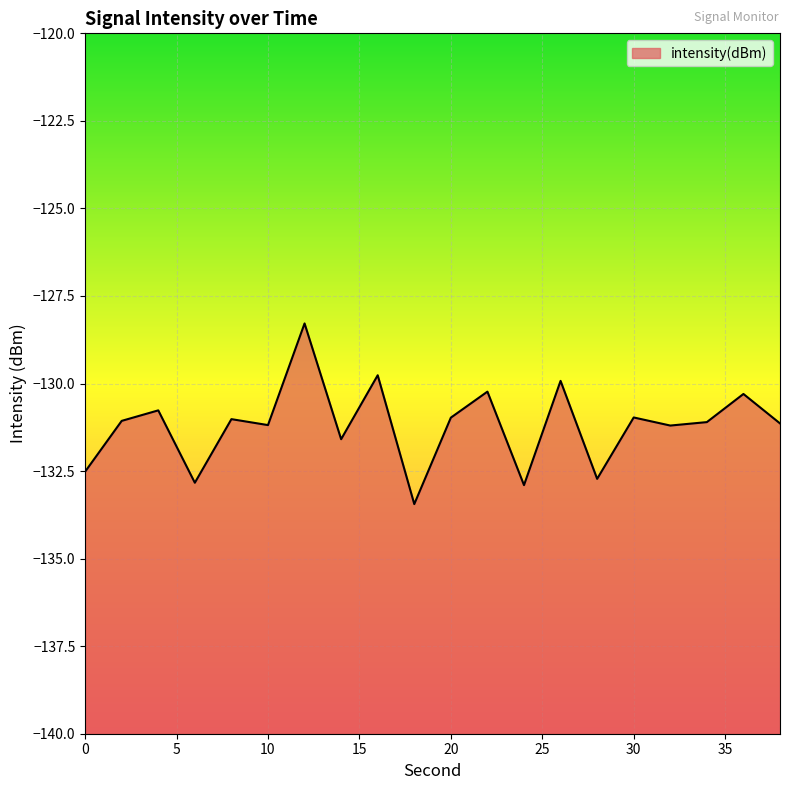

What is the approximate value at 4?

-130.8